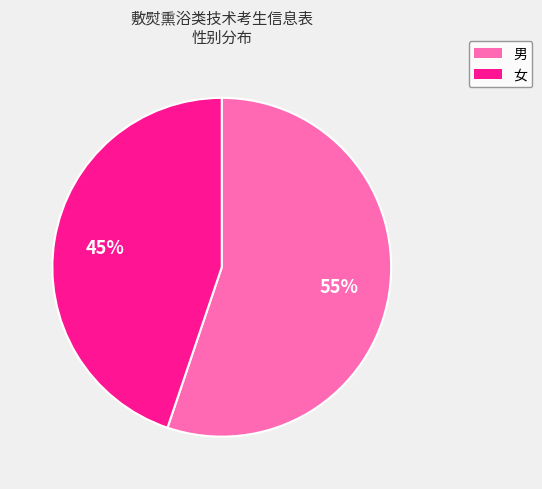

Approximately how many times larger is the value at 男 compared to 女?

1.2